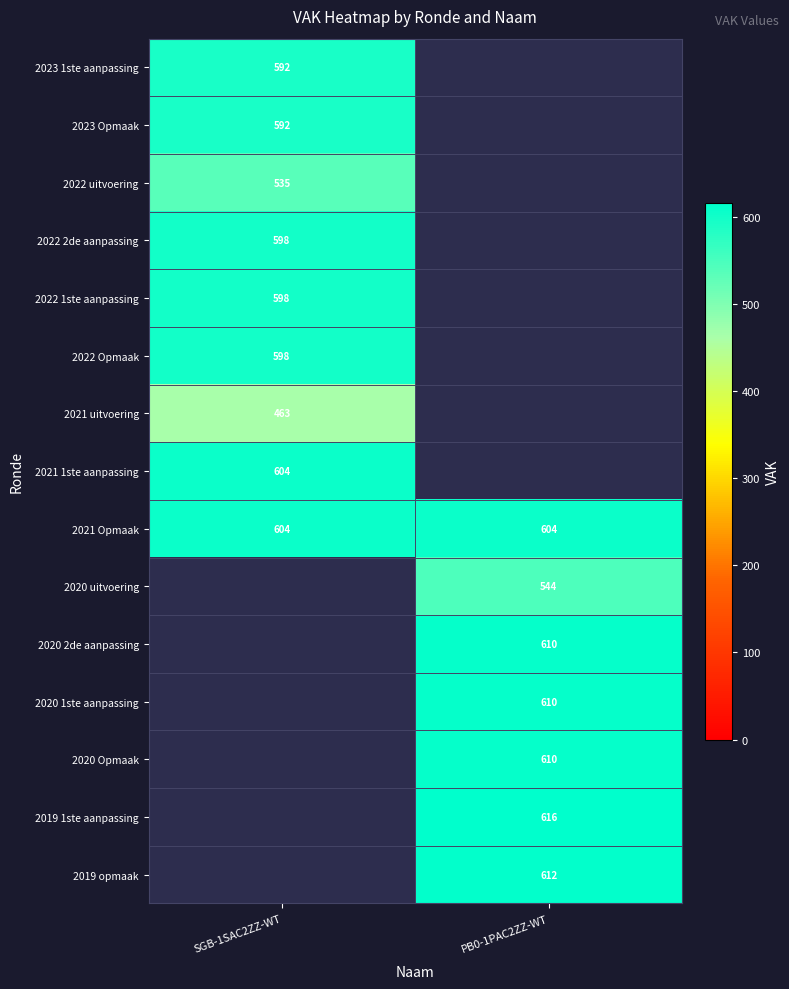

What is the average value of the 2021 Opmaak series?

604